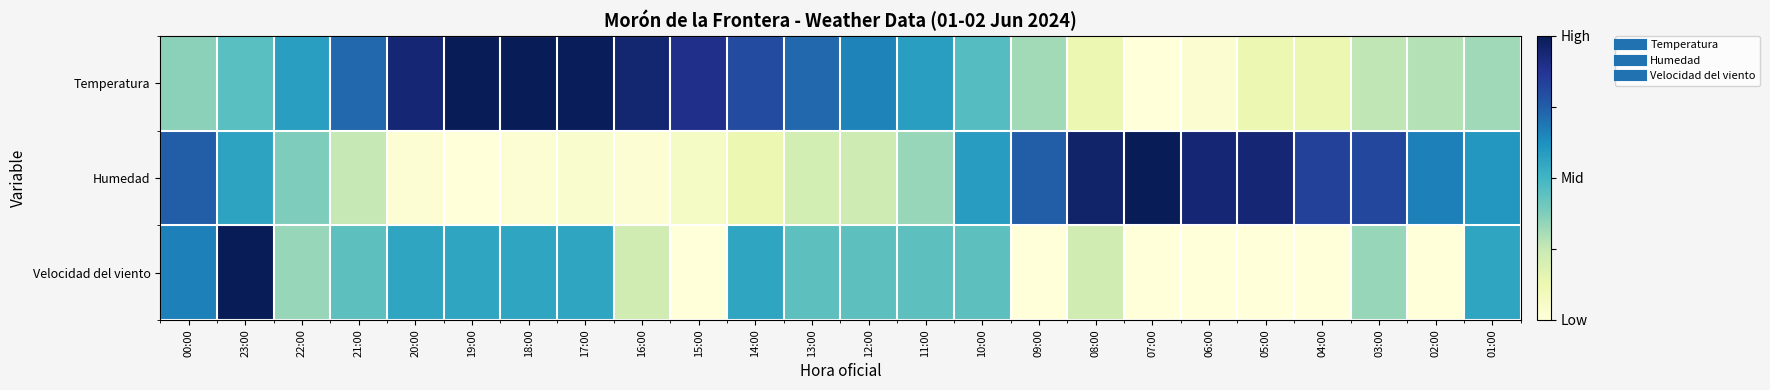

What is the total value across all series at 13:00?

1.4